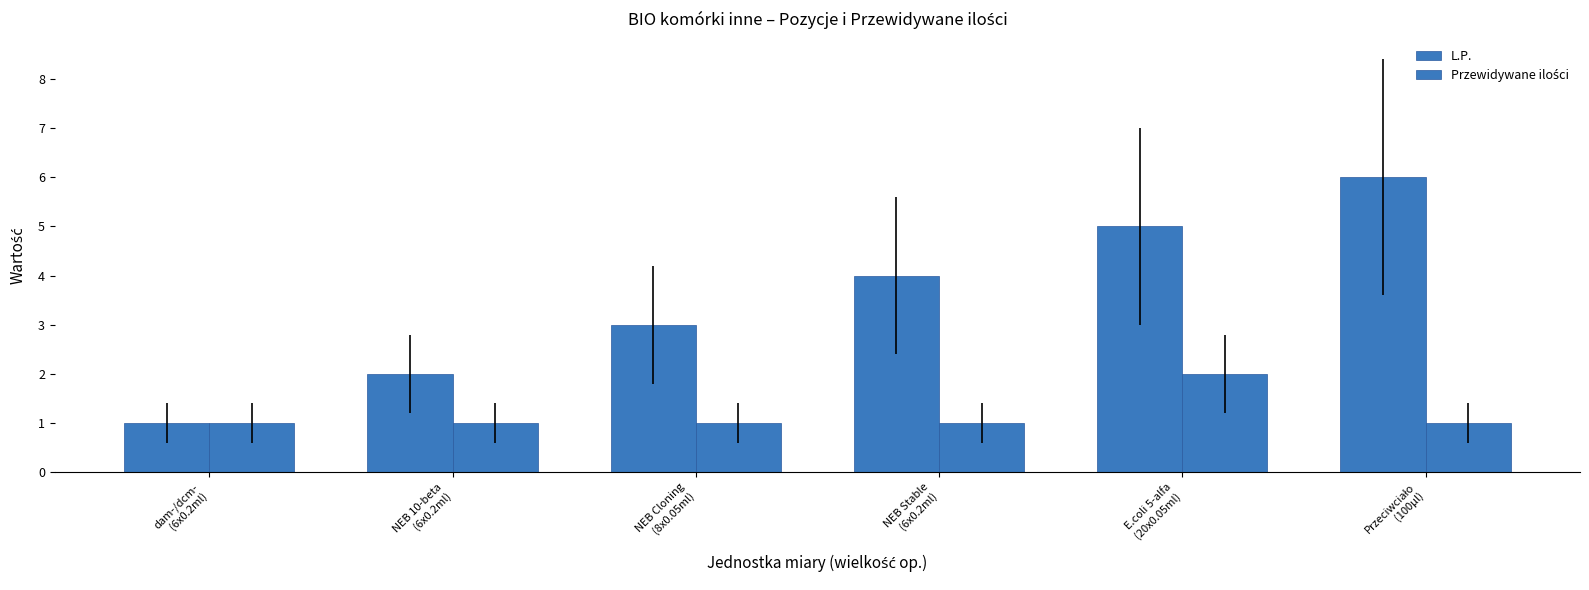

At dam-/dcm-
(6x0.2ml), list the series in order from smallest to largest.

L.P., Przewidywane ilości